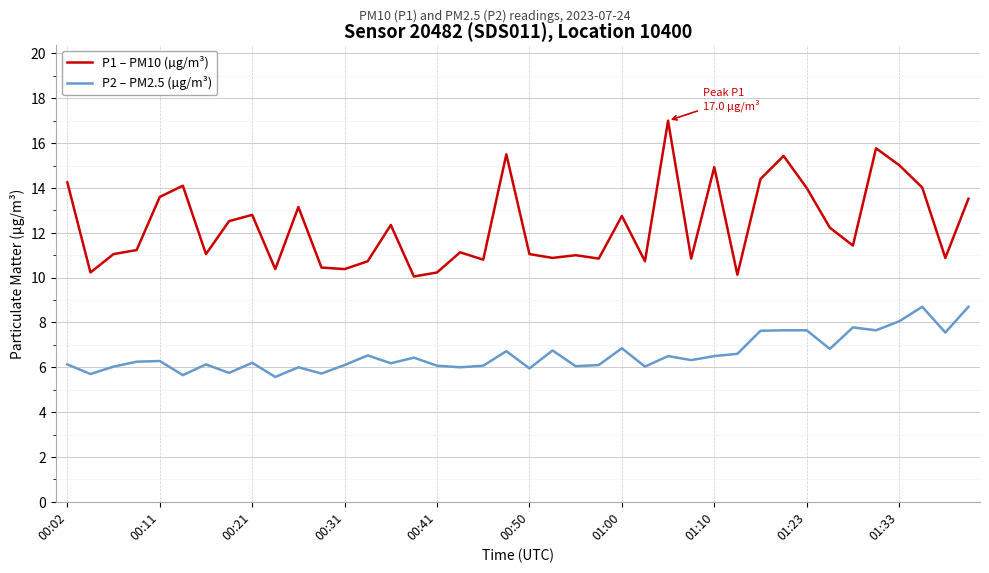

Rank the series by their average value, from lowest to highest.

P2 – PM2.5 (µg/m³), P1 – PM10 (µg/m³)